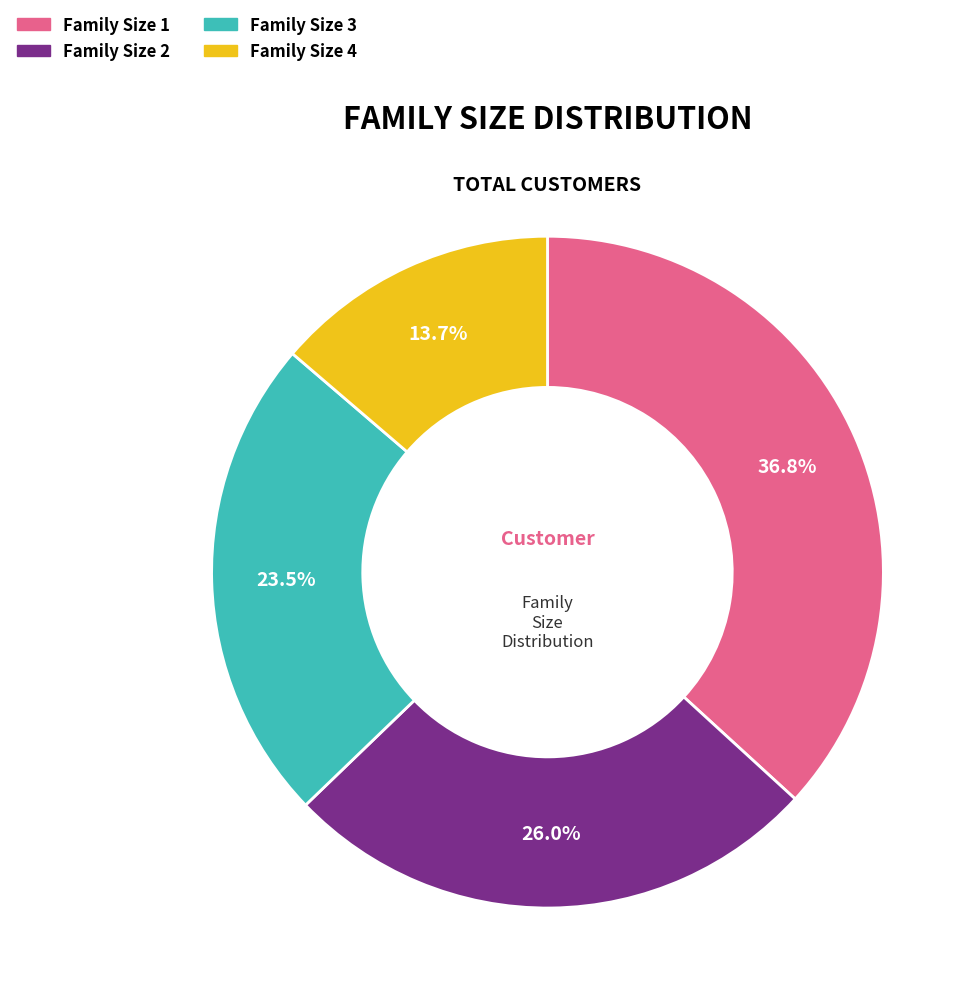

What is the ratio of the value at Family Size 1 to the value at Family Size 4?

2.7